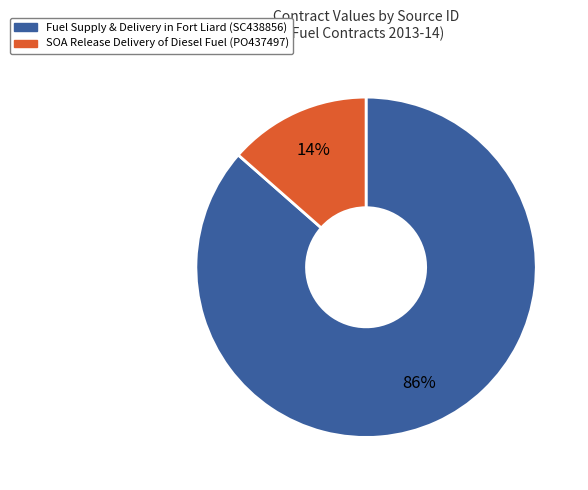

To the nearest percent, what is the average slice percentage?

50%